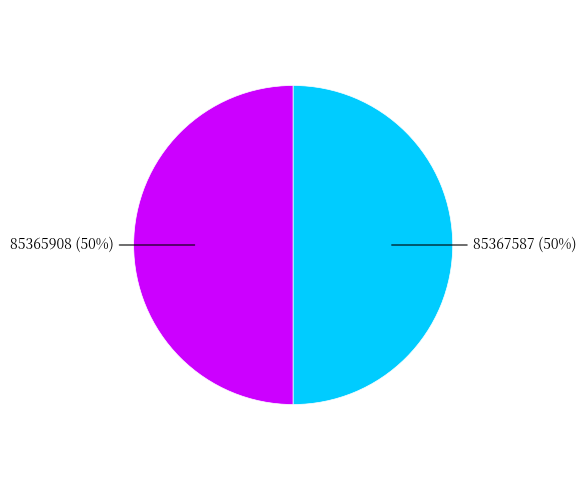

Count the number of slices in the pie.

2